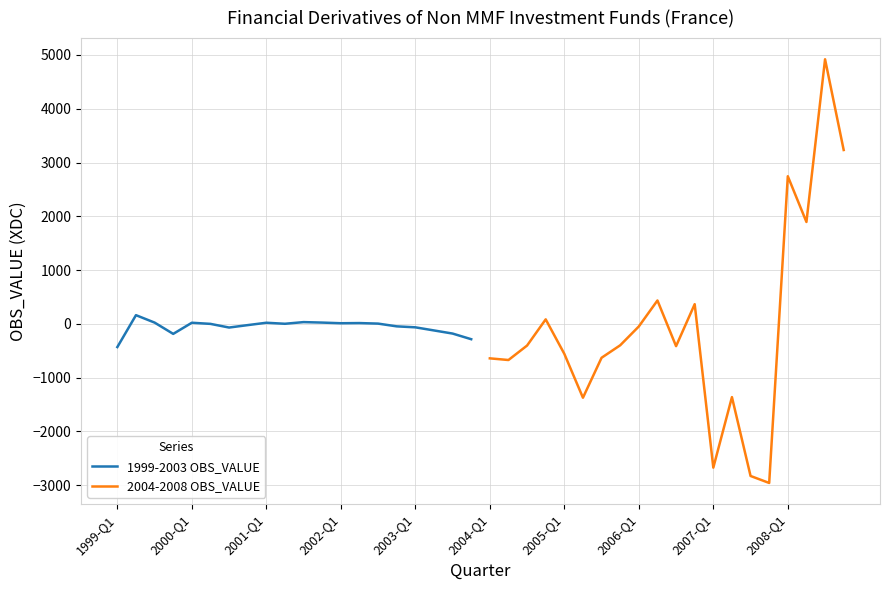

What is the average value of the 2004-2008 OBS_VALUE series?

-64